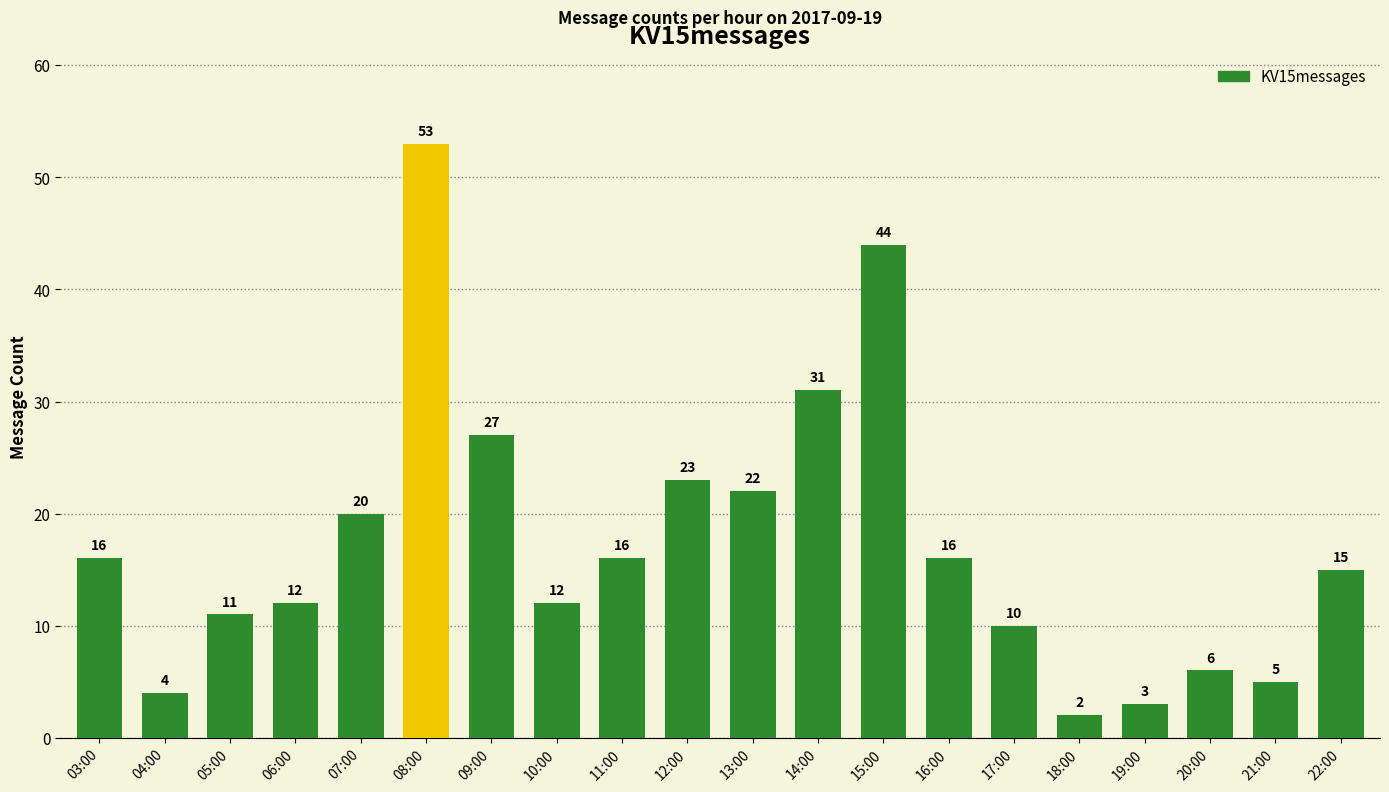

What is the maximum value shown in the chart?

53